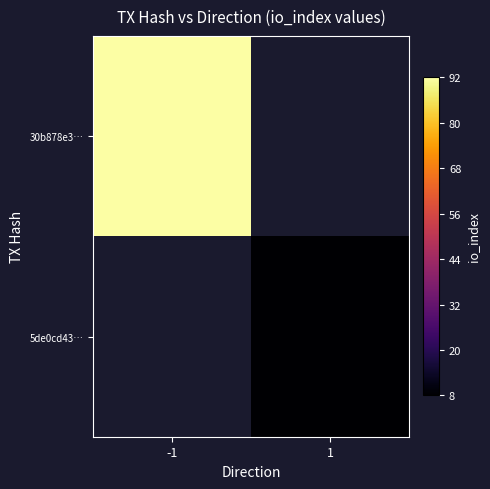

How many positive values does the 5de0cd43… series have?

1